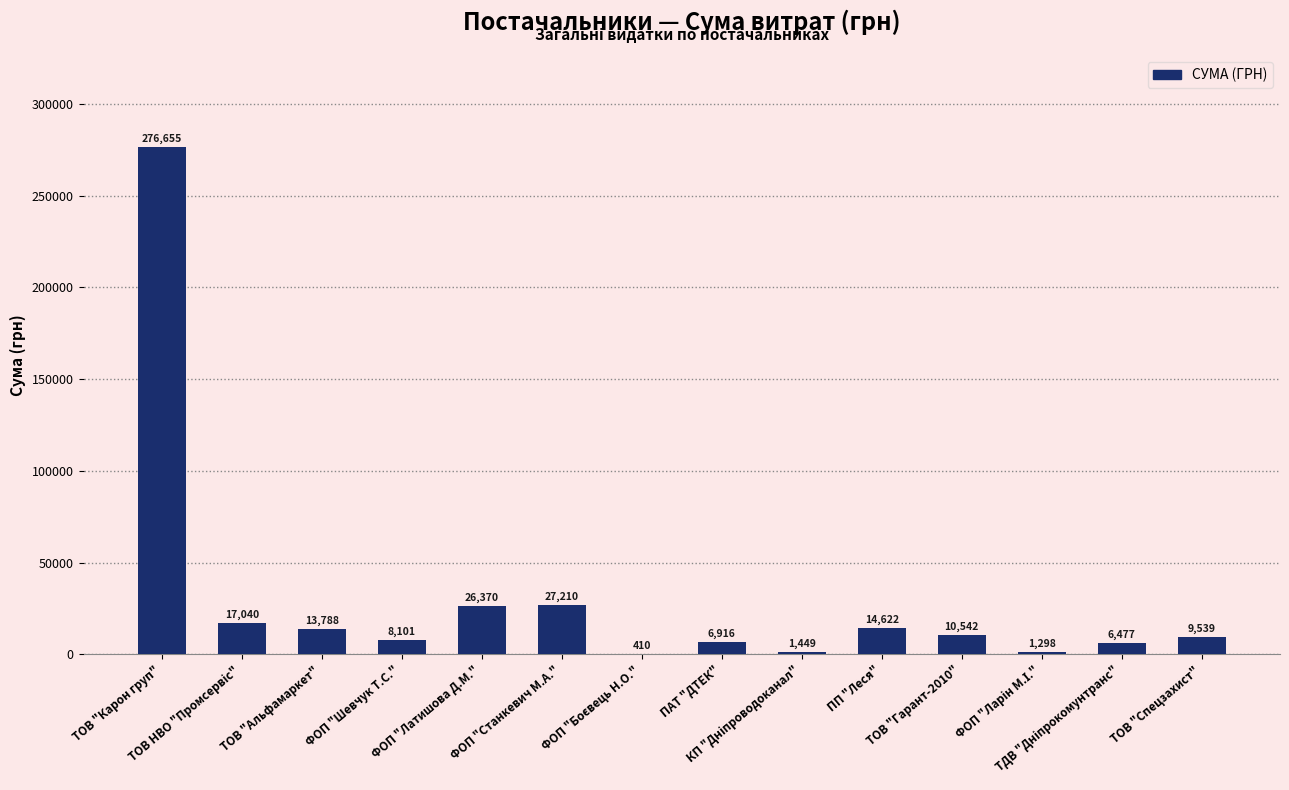

What is the sum of all values?

420417.0